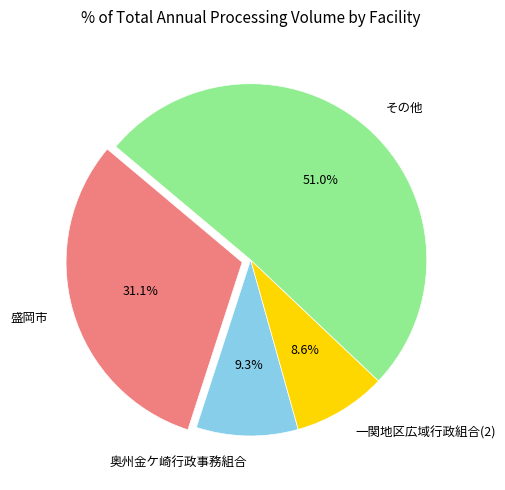

Does 一関地区広域行政組合(2) represent more than half of the total?

No